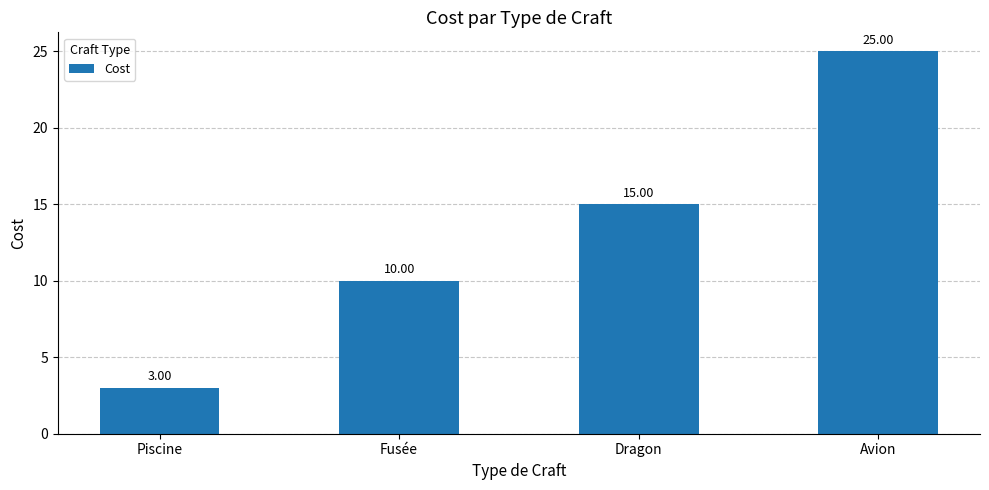

What is the minimum value shown in the chart?

3